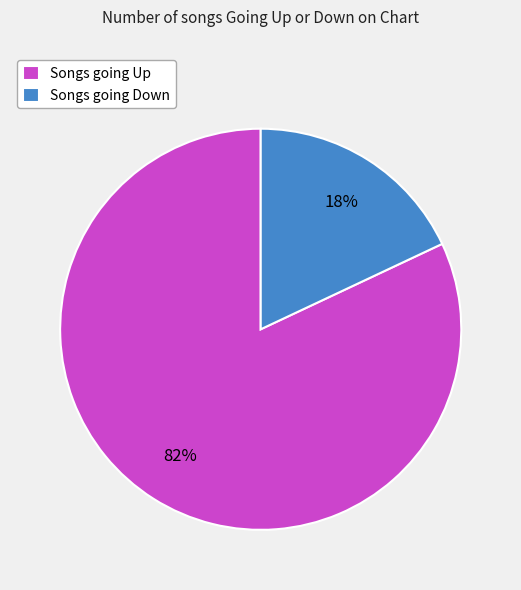

To the nearest percent, what portion does Songs going Down represent?

18%